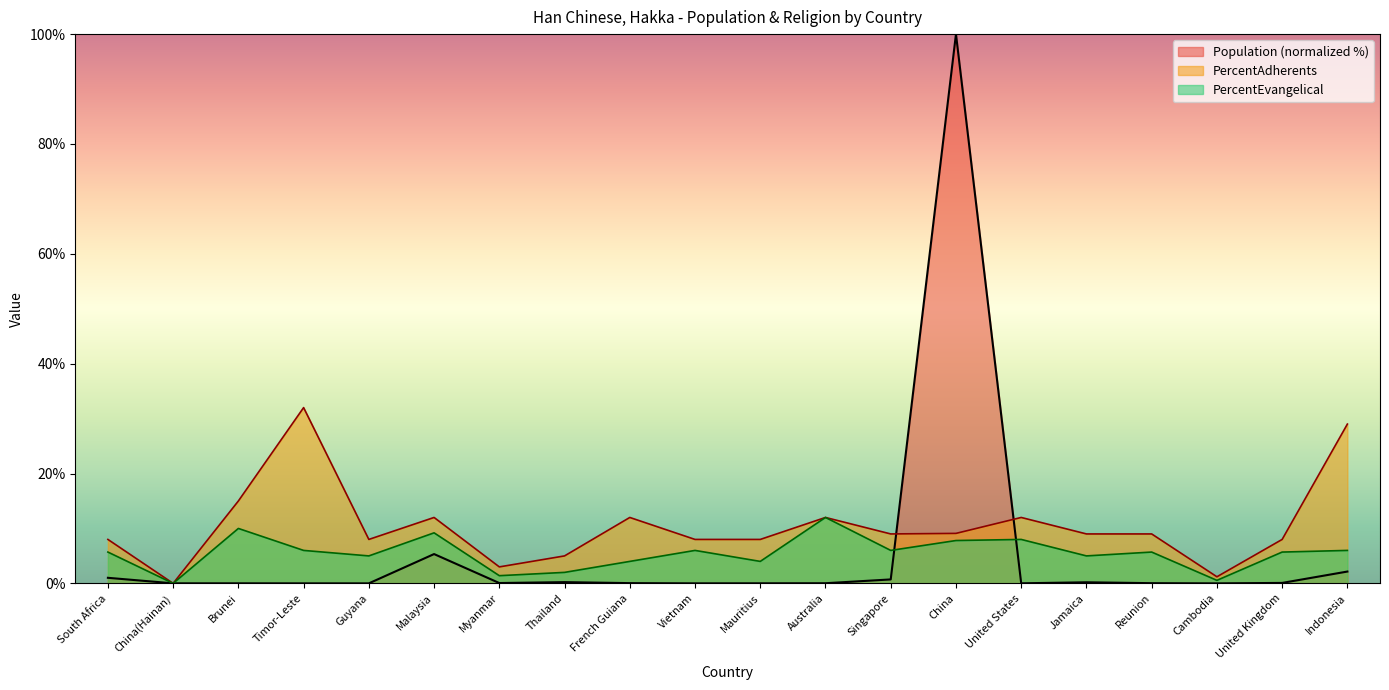

Which series changed the most between Timor-Leste and Singapore?

PercentAdherents